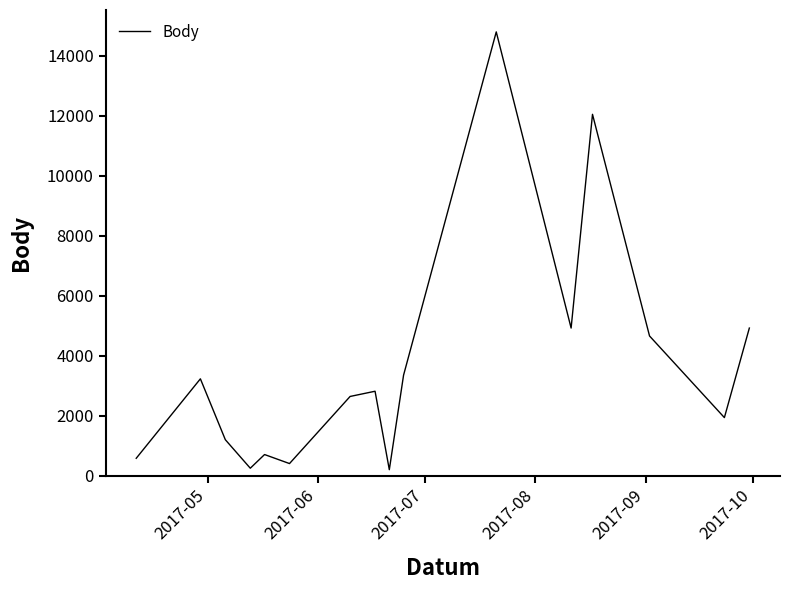

What is the difference between the maximum and minimum values?

14600